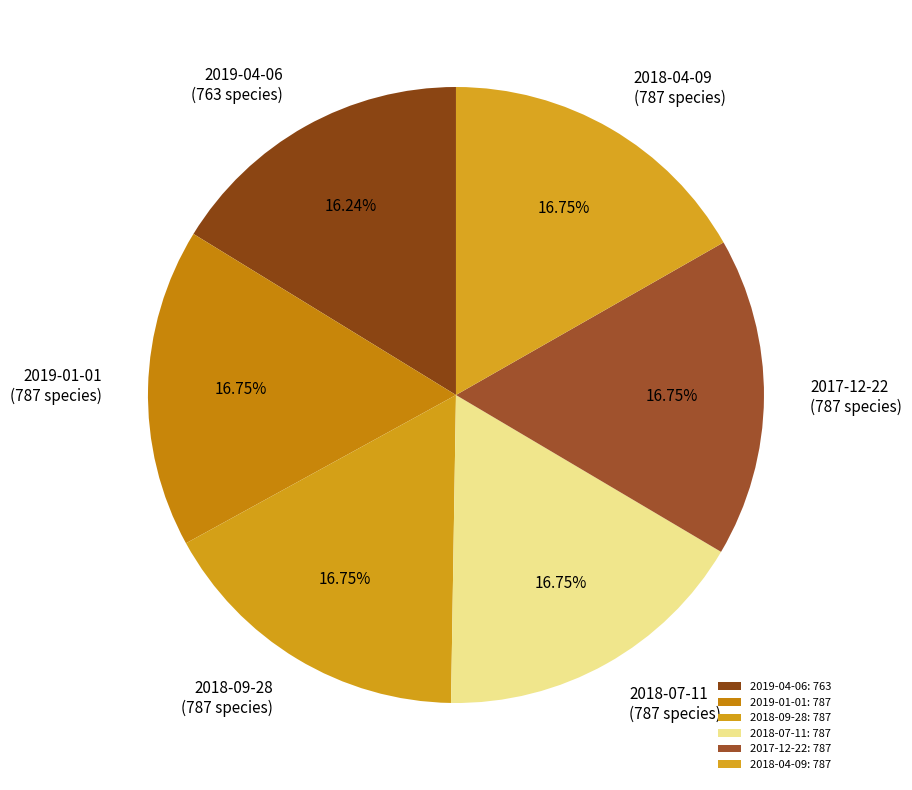

Between 2018-07-11 and 2019-01-01, which is larger?

2018-07-11